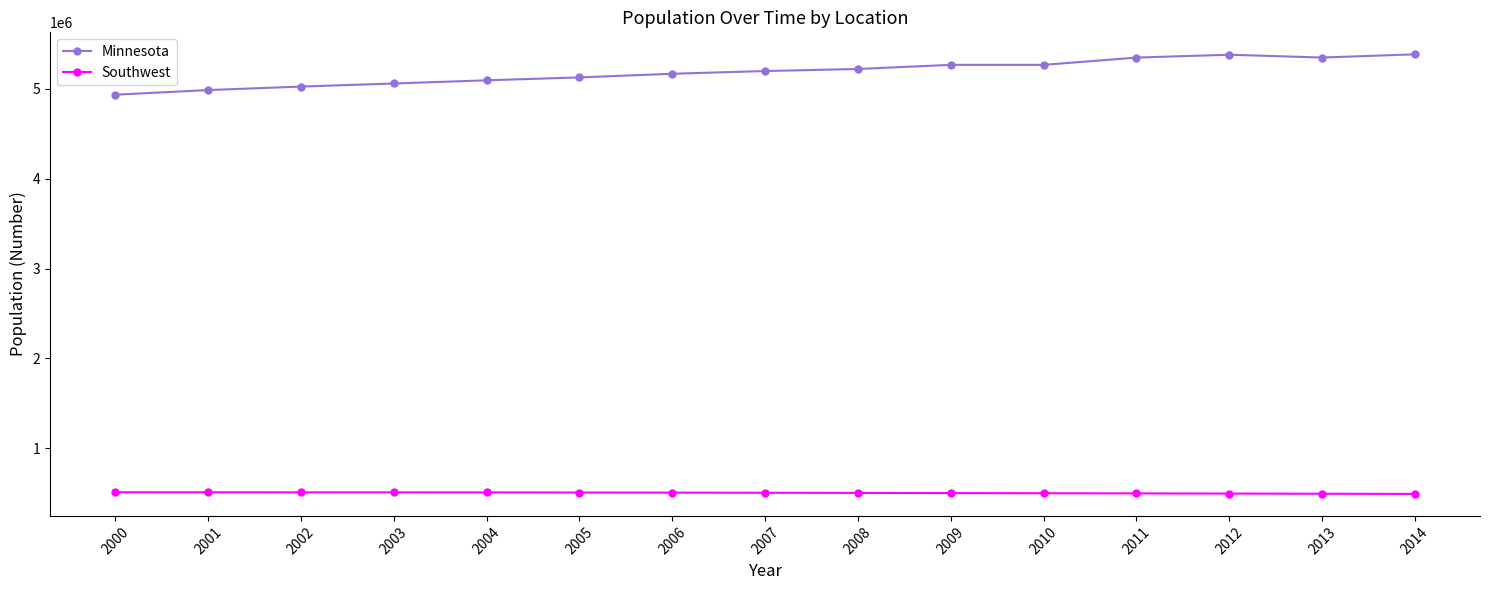

At 2003, list the series in order from largest to smallest.

Minnesota, Southwest